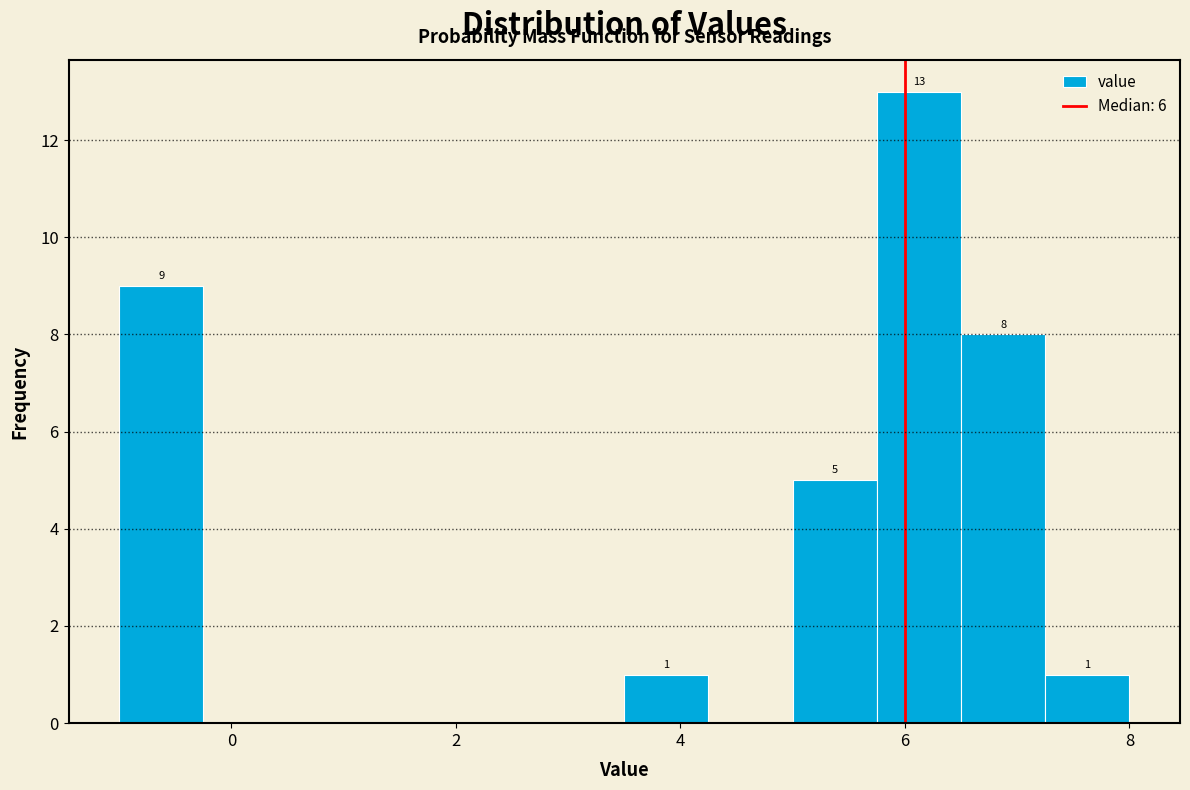

Around what value on the x-axis is the tallest bar? Give the approximate position of its centre, as read against the axis.

6.2